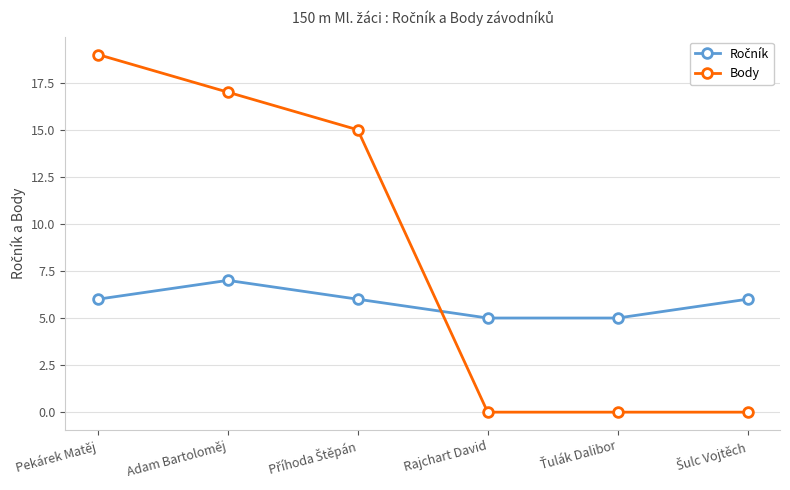

The value of Body at Adam Bartoloměj is 17. True or false?

True